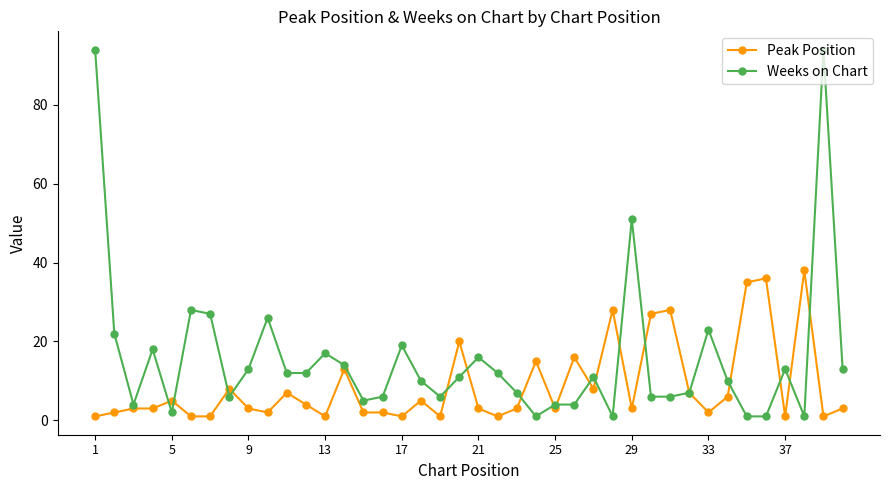

Which series has the widest spread of values?

Weeks on Chart